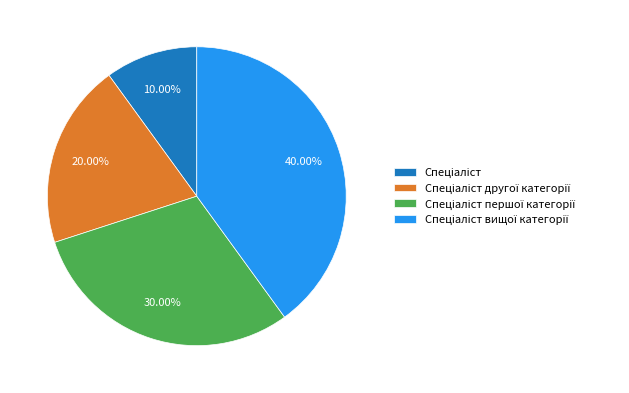

Is there any slice that represents more than half of the pie?

No